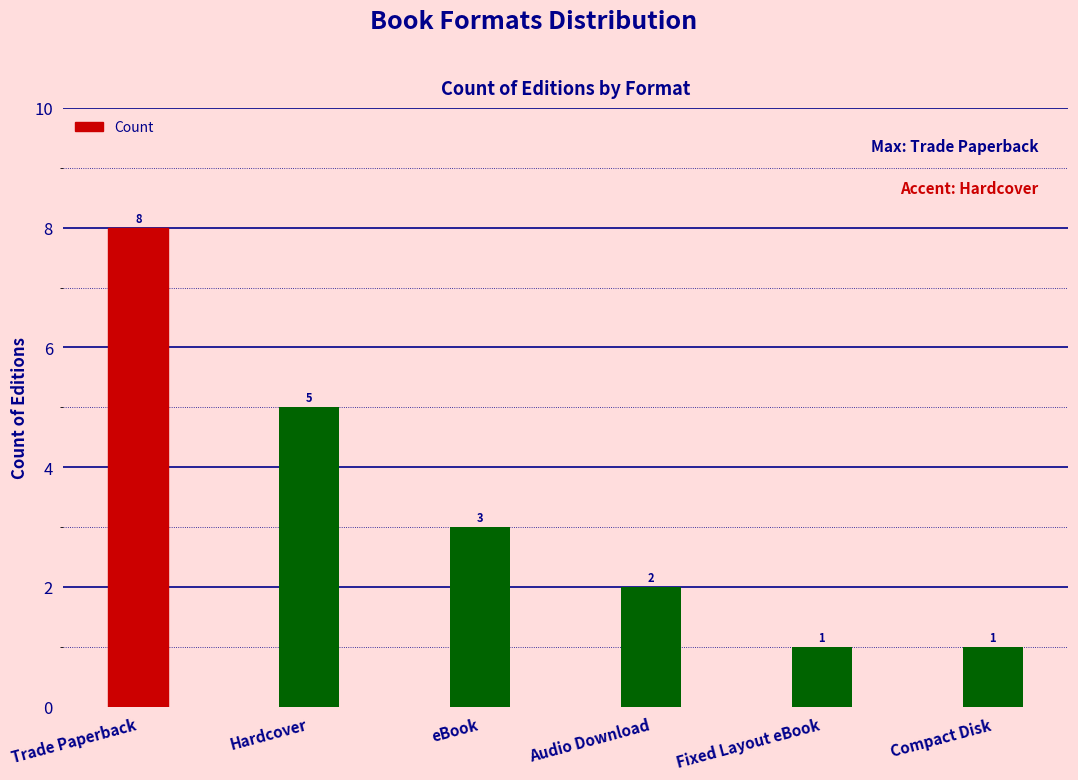

What is the greatest value displayed?

8